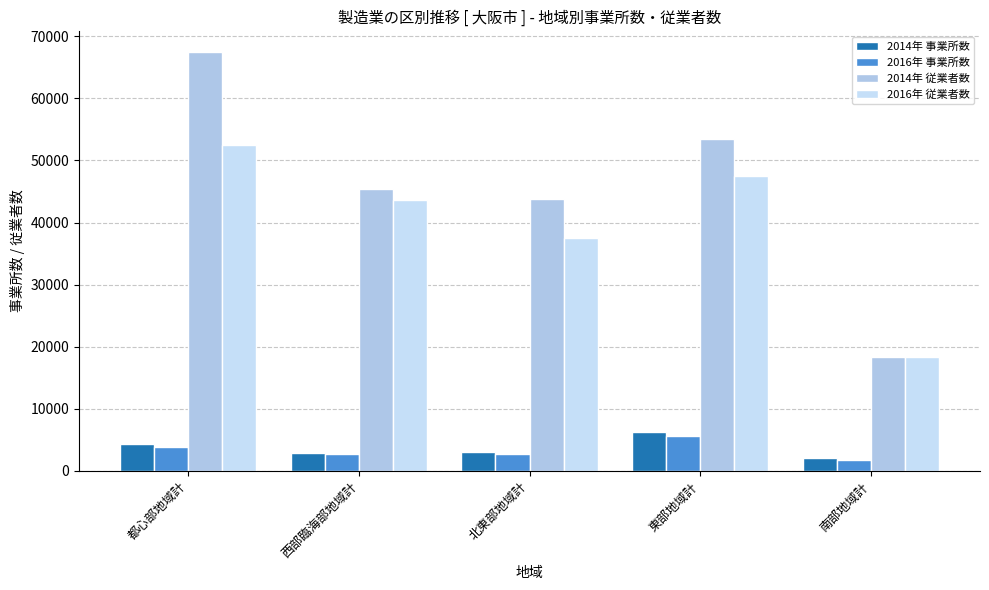

Between 東部地域計 and 南部地域計, which series saw the biggest shift?

2014年 従業者数